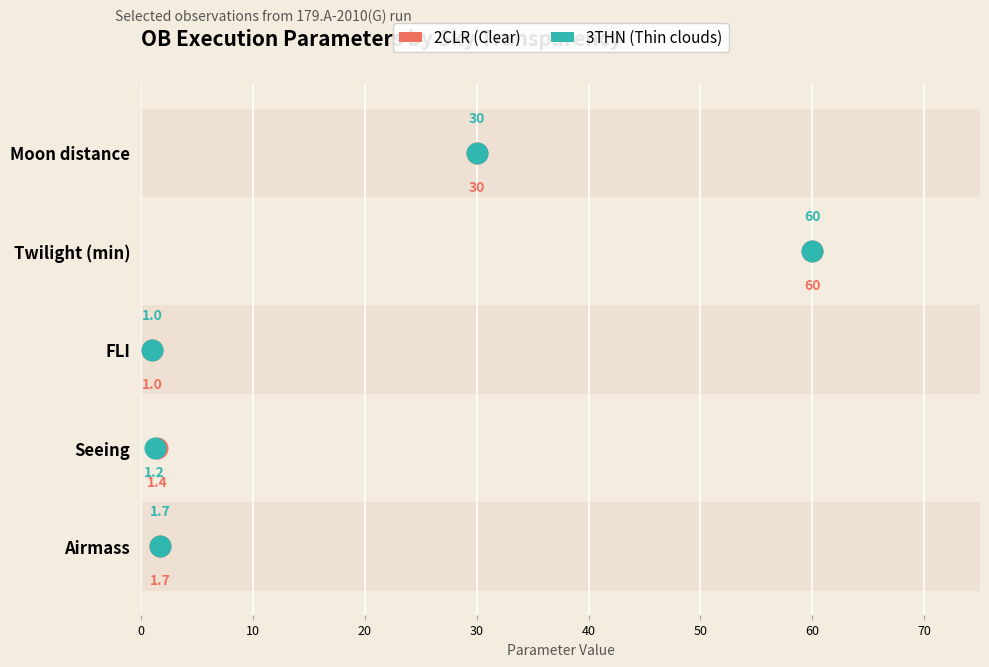

Which series has the largest Y range (max minus min)?

2CLR